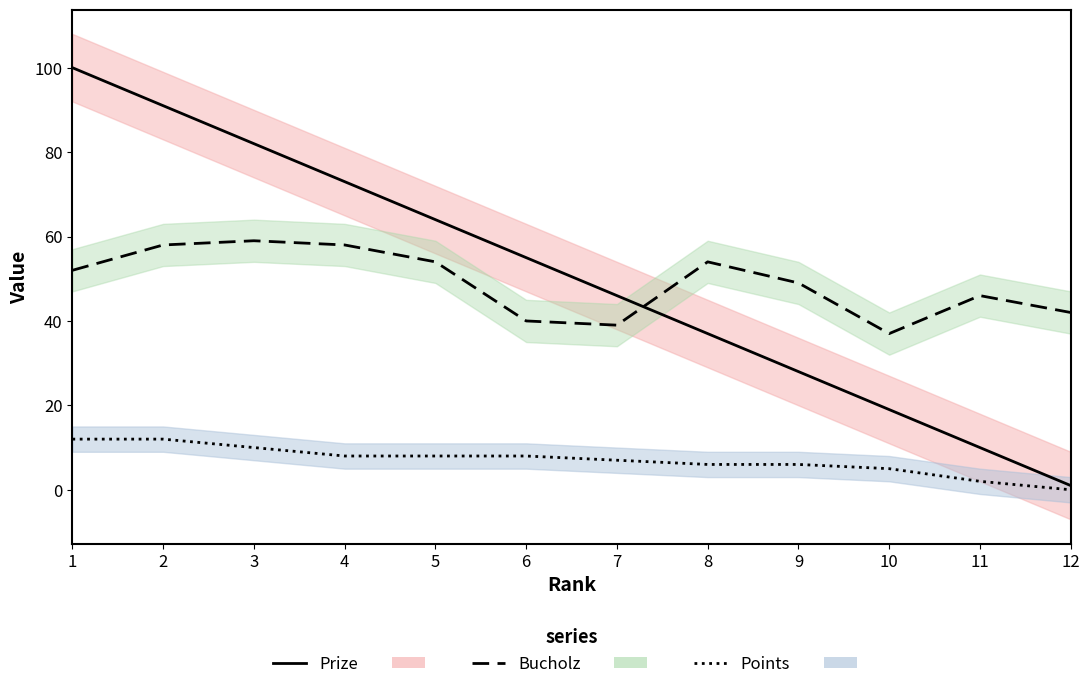

What is the total value across all series at 3?

151